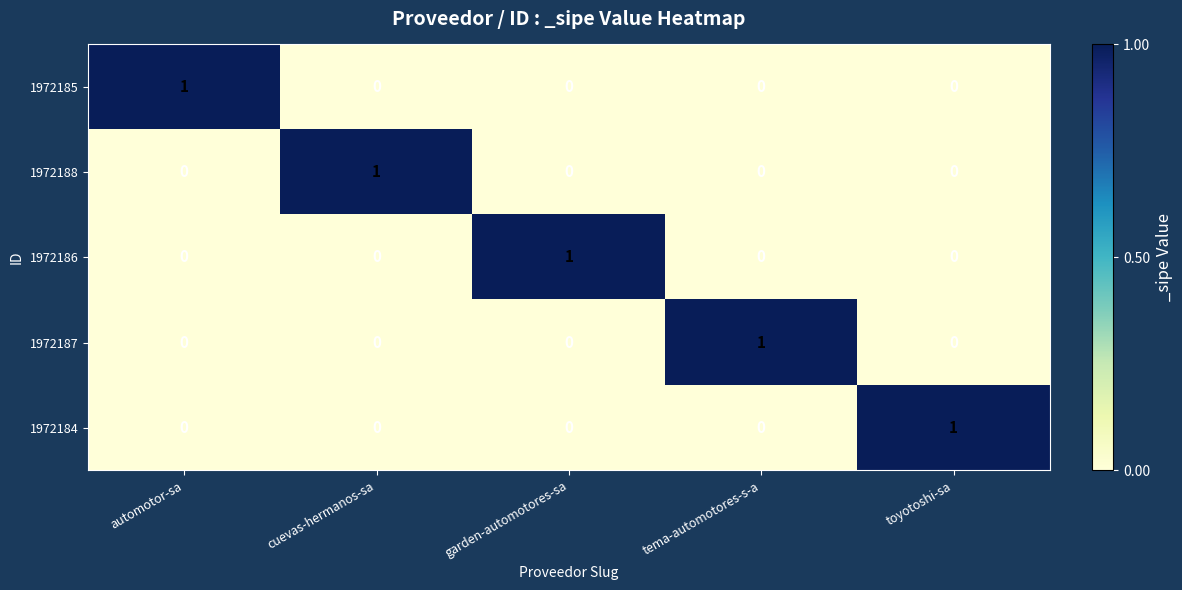

Reading left to right, what are all the values shown in this chart?

1972185: 1	0	0	0	0
1972188: 0	1	0	0	0
1972186: 0	0	1	0	0
1972187: 0	0	0	1	0
1972184: 0	0	0	0	1